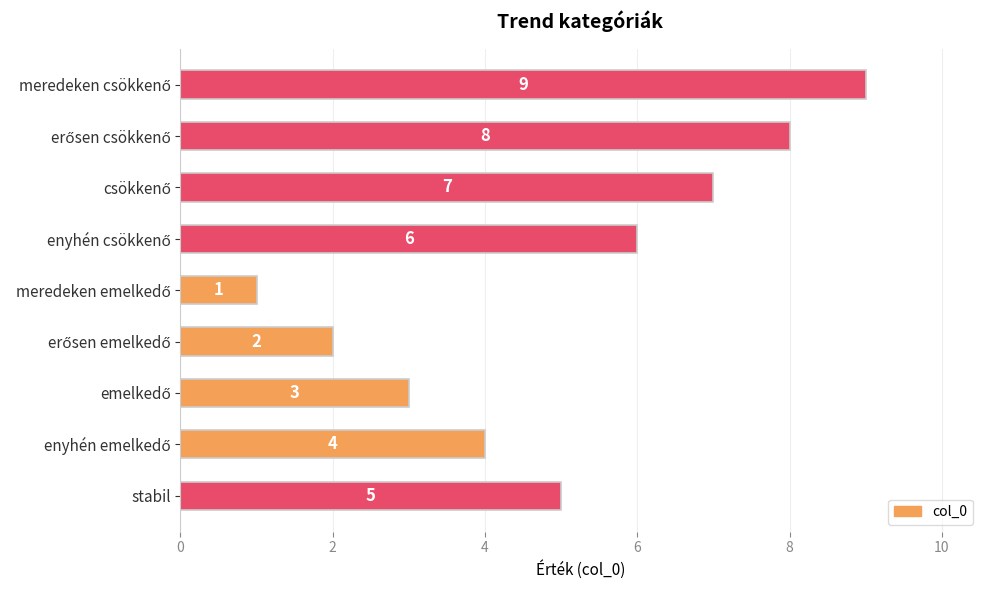

How many distinct data groups are displayed?

1